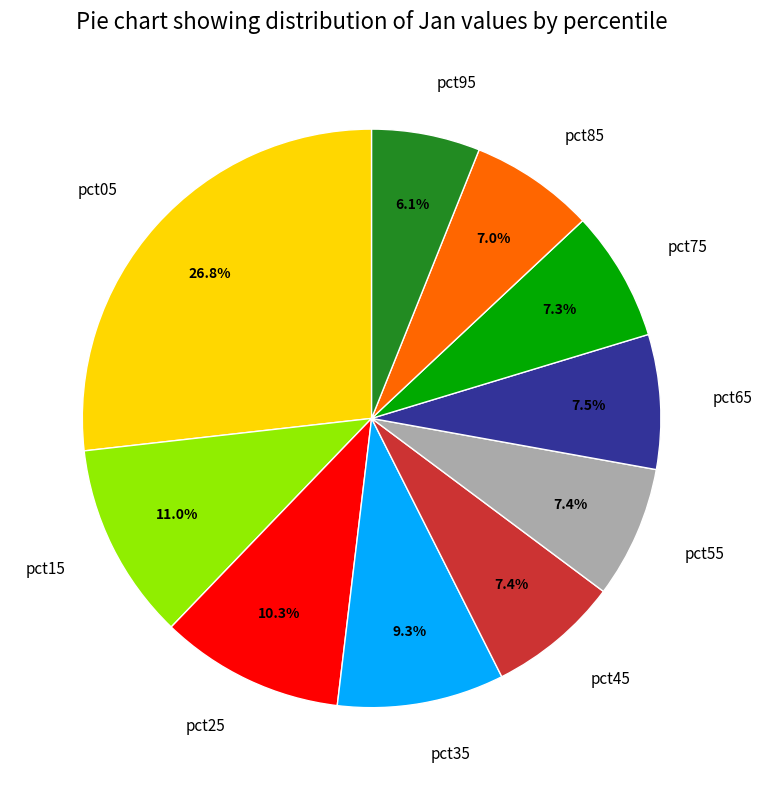

To the nearest percent, what is the combined percentage of pct65 and pct45?

15%